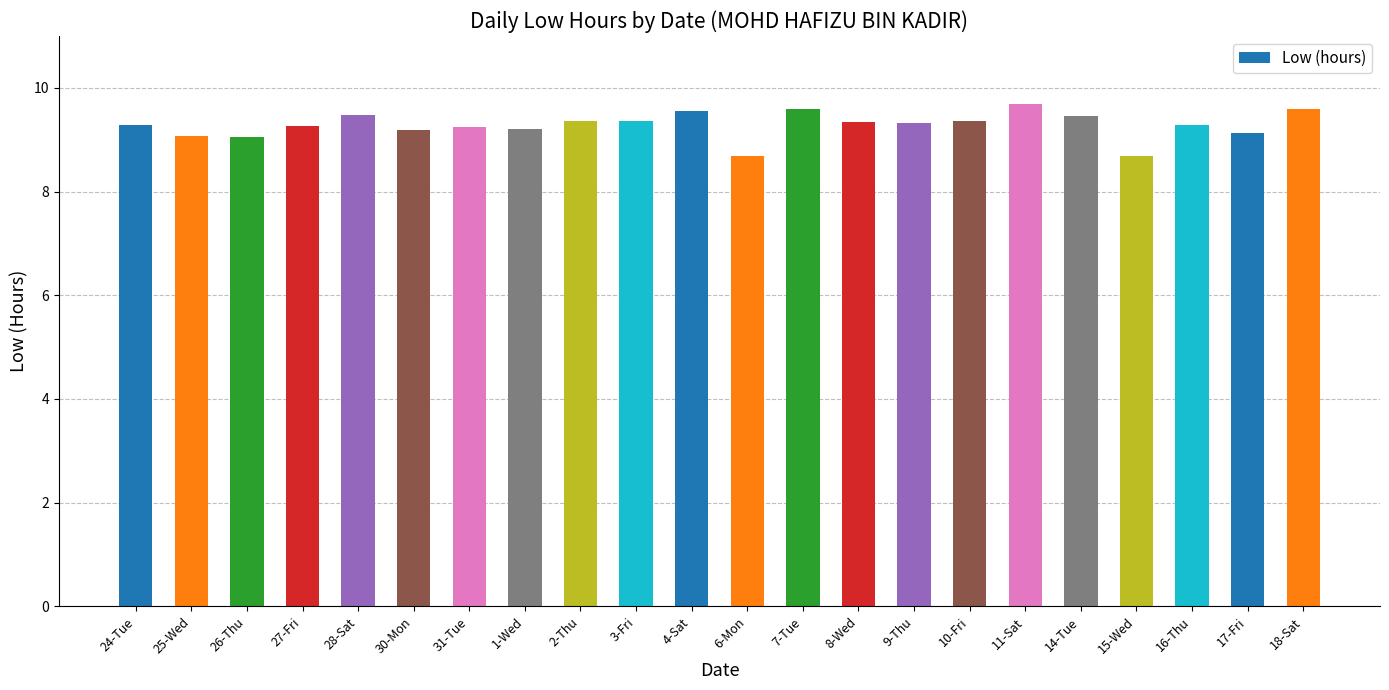

What position from the right is 11-Sat?

6